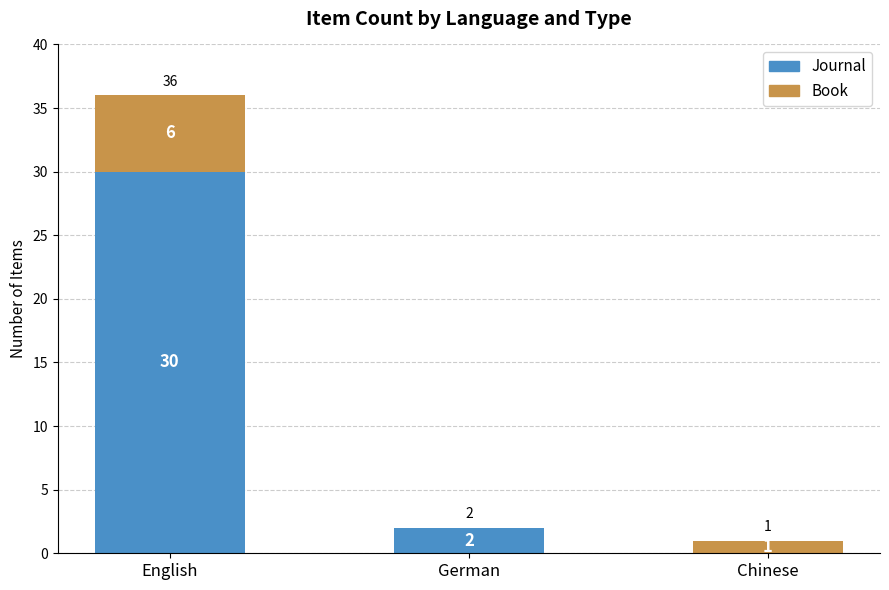

Where is Journal nearest to the value 15?

German